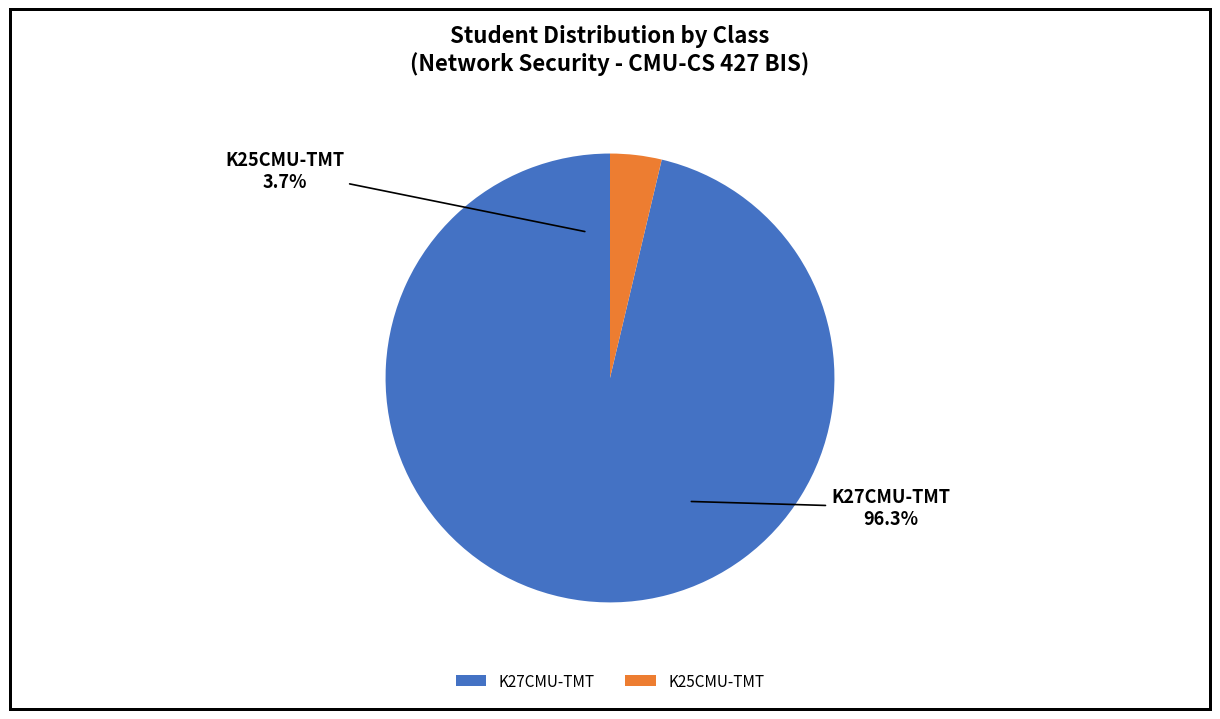

How many slices are in this pie chart?

2